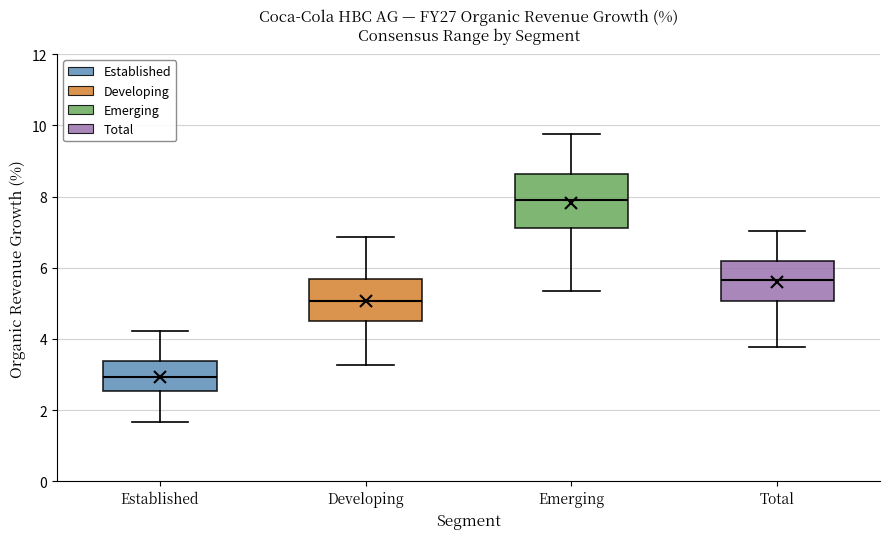

Reading left to right, transcribe this box plot: for each box, give where its median line is, the range the box spans, and where its two whiskers end, as read against the y-axis. The values are not printed on the chart, so give them approximately, as read against the axis.

Established: median 3.0, box 2.6 to 3.4, whiskers 1.6 to 4.2
Developing: median 5.0, box 4.4 to 5.6, whiskers 3.2 to 6.8
Emerging: median 8.0, box 7.2 to 8.6, whiskers 5.4 to 9.8
Total: median 5.6, box 5.0 to 6.2, whiskers 3.8 to 7.0